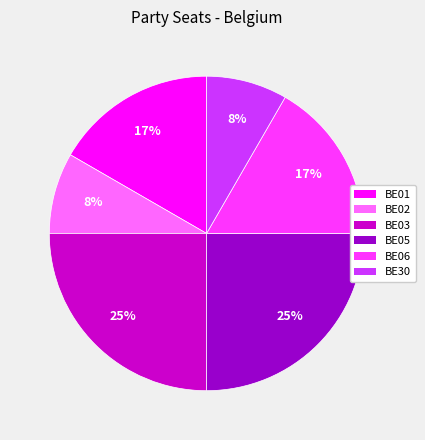

What percentage is the BE05 slice, to the nearest percent?

25%